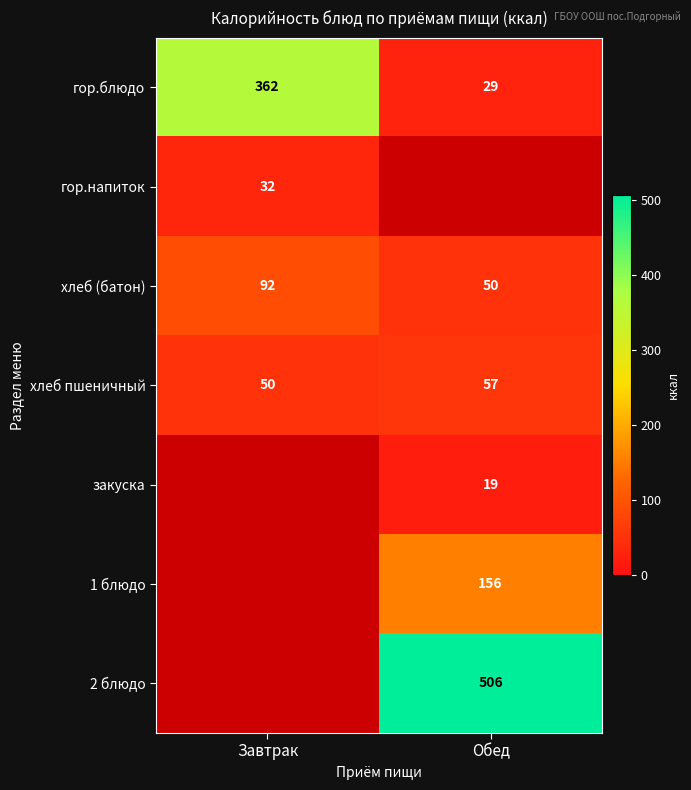

Which category has the highest value across all series?

Обед